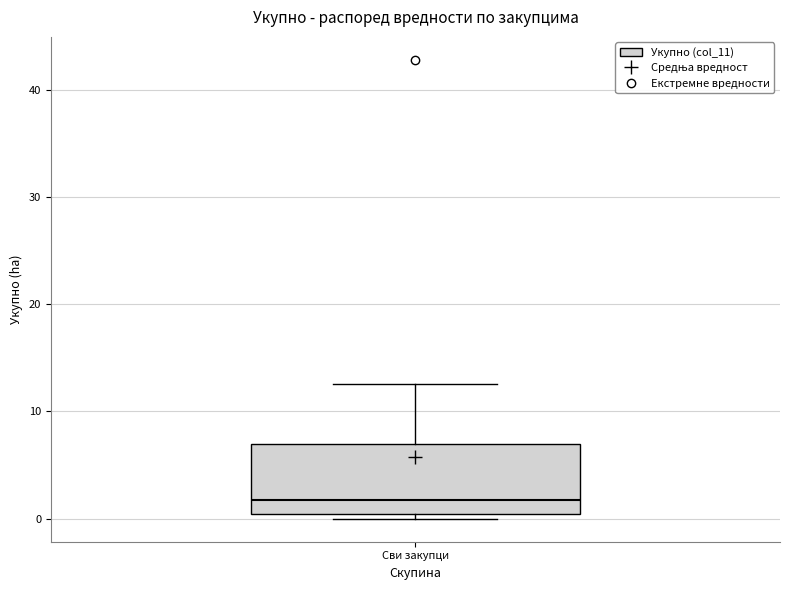

Read this box plot against the y-axis: the position of the median line, the range covered by the box, and the ends of both whiskers. The values are not printed on the chart, so give them approximately, as read against the axis.

median 2, box 0 to 7, whiskers 0 (just below the box's lower edge) to 13